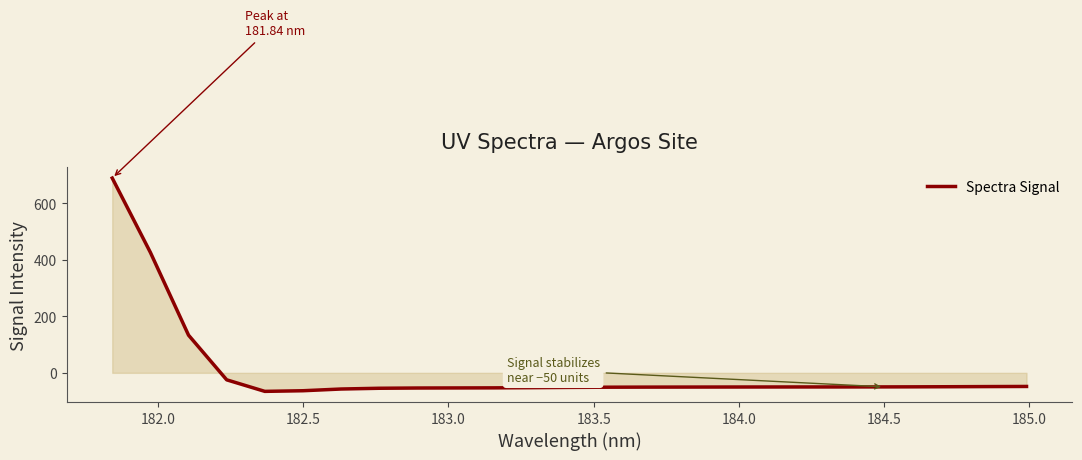

What is the smallest value displayed?

-65.7